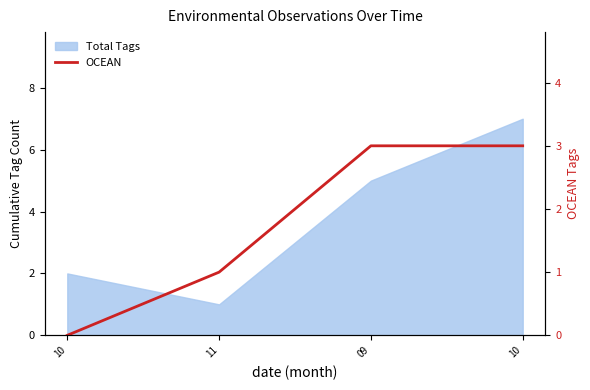

List the labels in order of value, smallest first.

10, 11, 09, 10